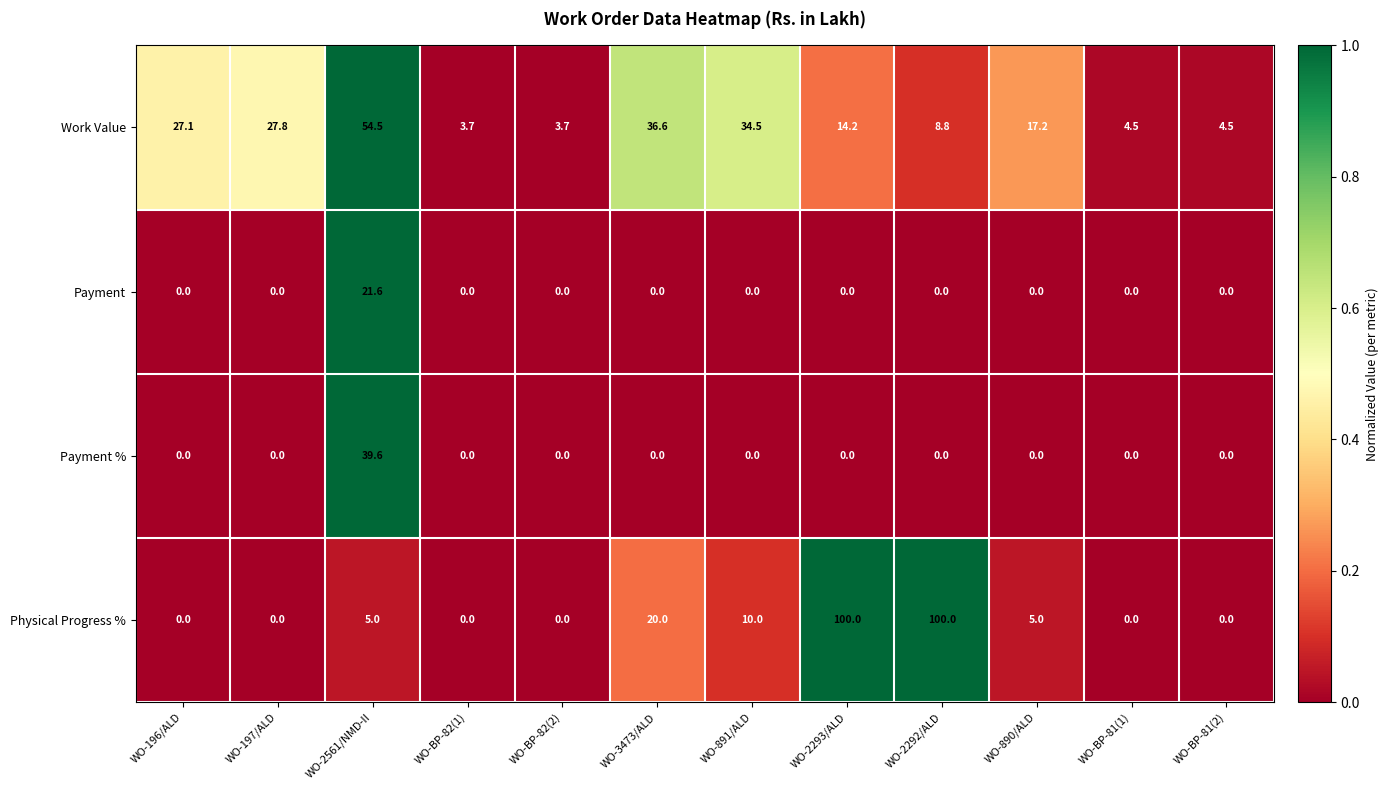

Is it true that Work Value equals 1.8 at WO-BP-81(2)?

False